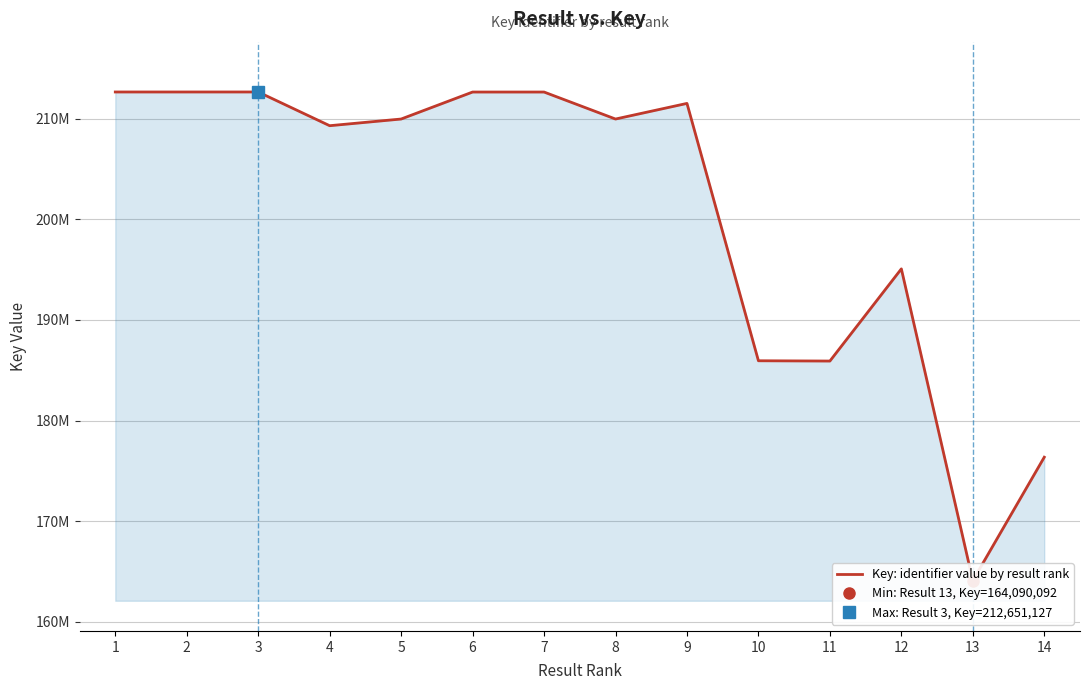

What is the minimum value shown in the chart?

164090092